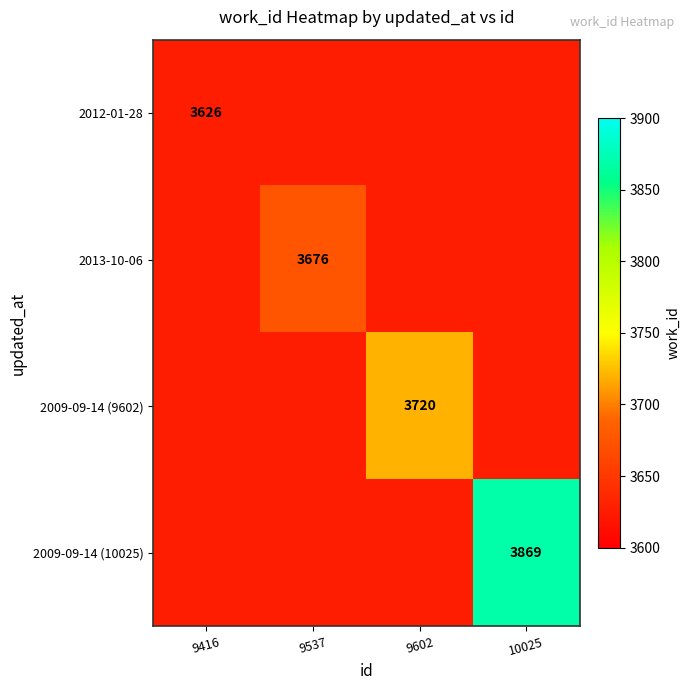

At 10025, list the series in order from smallest to largest.

2012-01-28, 2013-10-06, 2009-09-14 (9602), 2009-09-14 (10025)